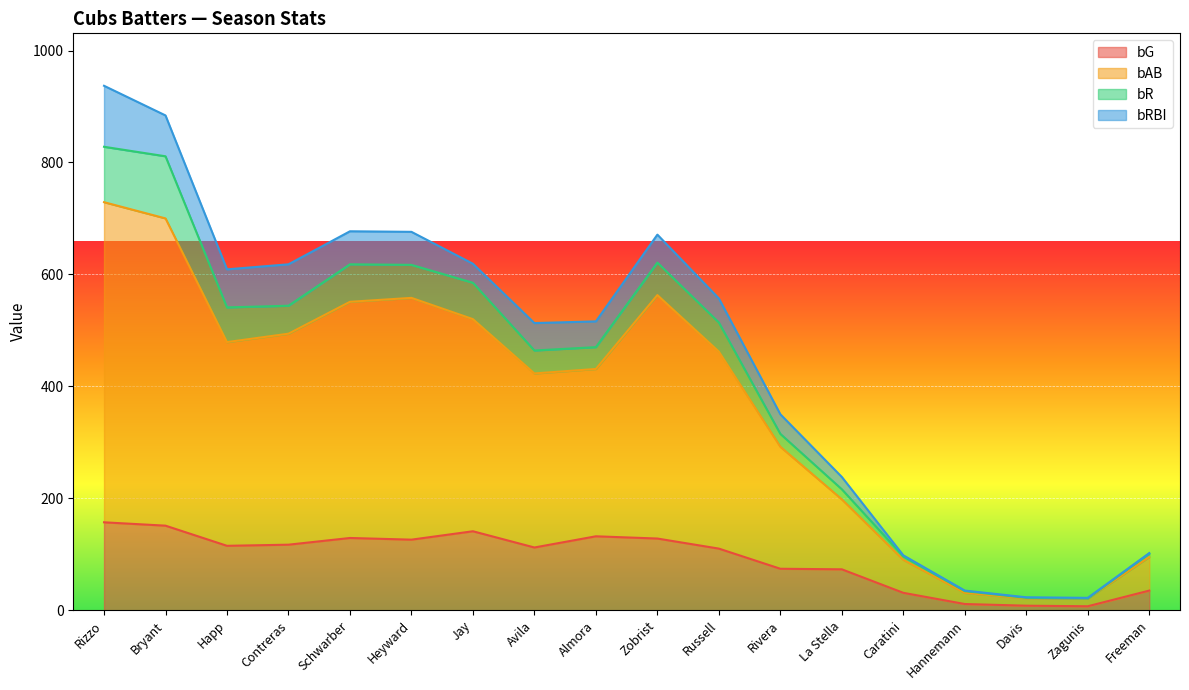

What is the total value across all series at Avila?

513